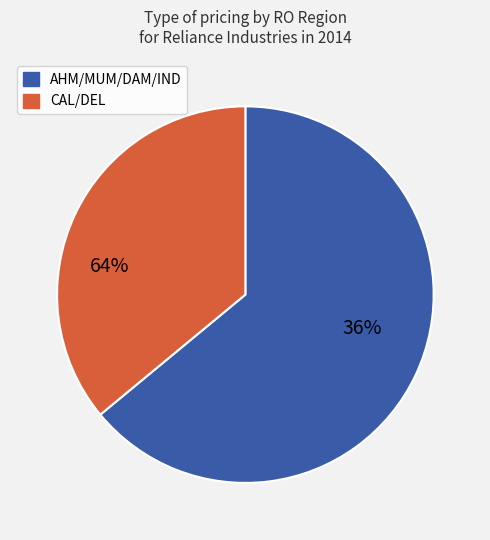

Is it true that VAPI is 1% of the pie?

False